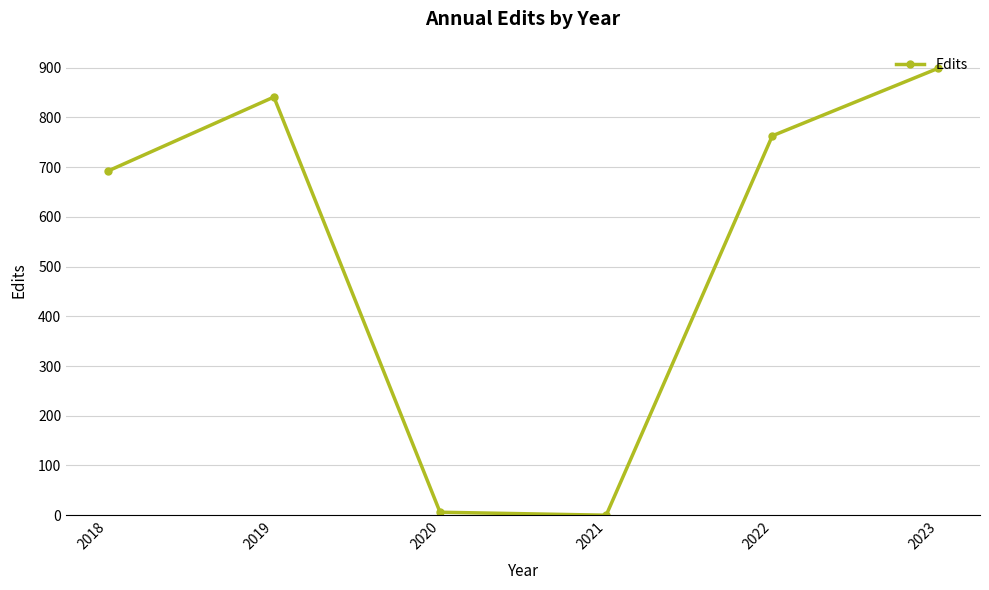

Count the number of categories in the chart.

6